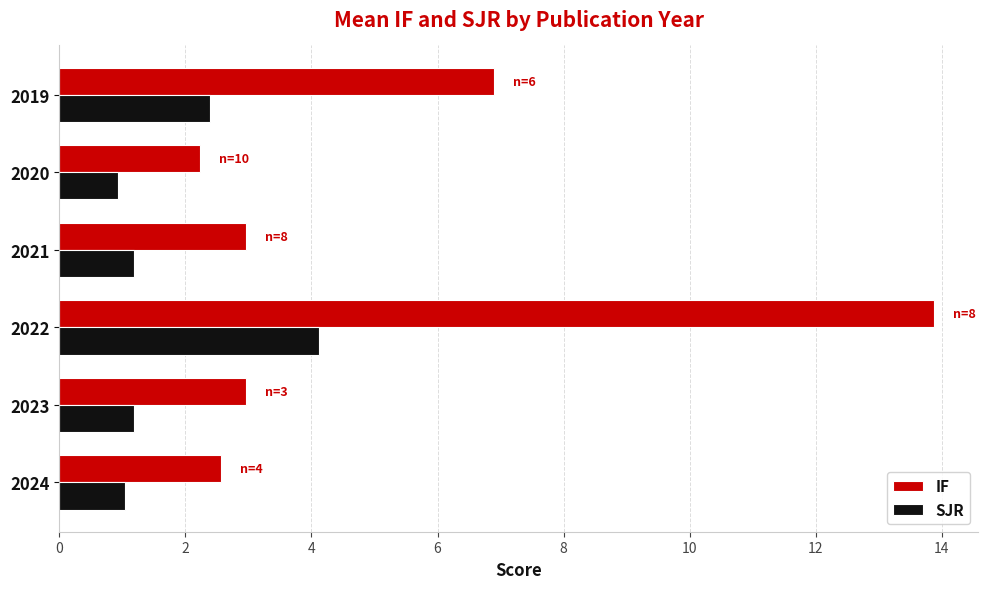

Is it true that IF equals 2.6 at 2024?

True